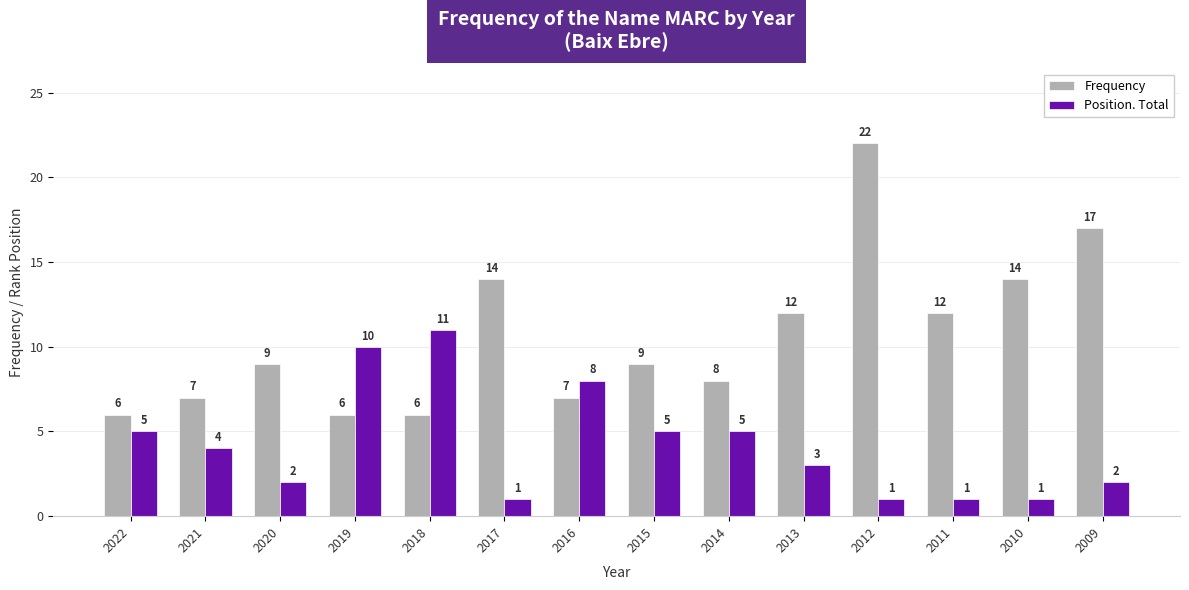

At 2020, list the series in order from largest to smallest.

Frequency, Position. Total